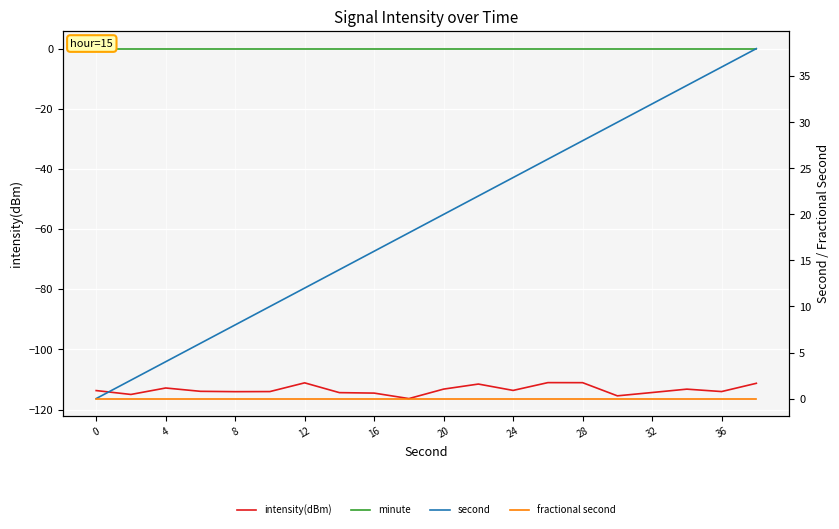

What is the difference between the second highest and second lowest values in the intensity(dBm) series?

4.4